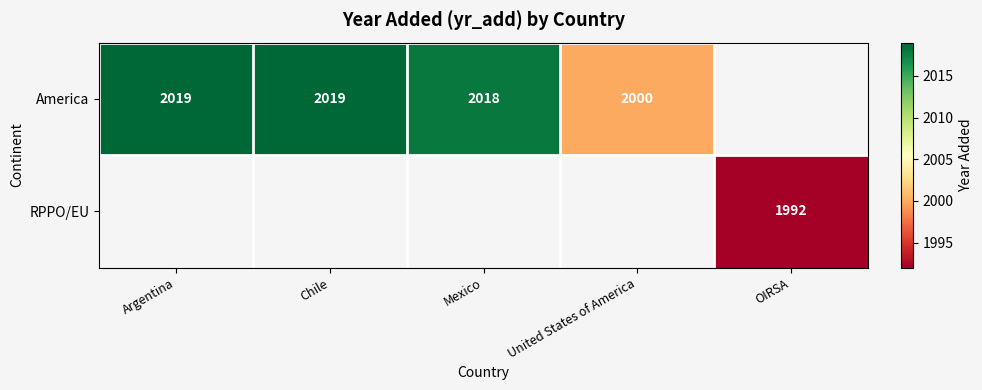

True or false: America has a value of 2000 at United States of America.

True